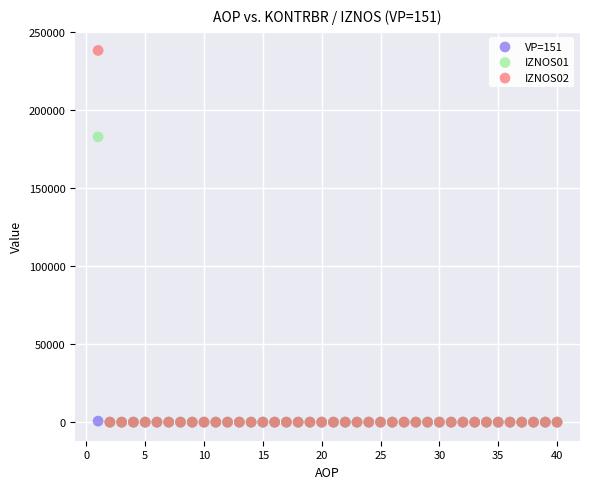

Across all series, what Y value is closest to 119142?

182847.6